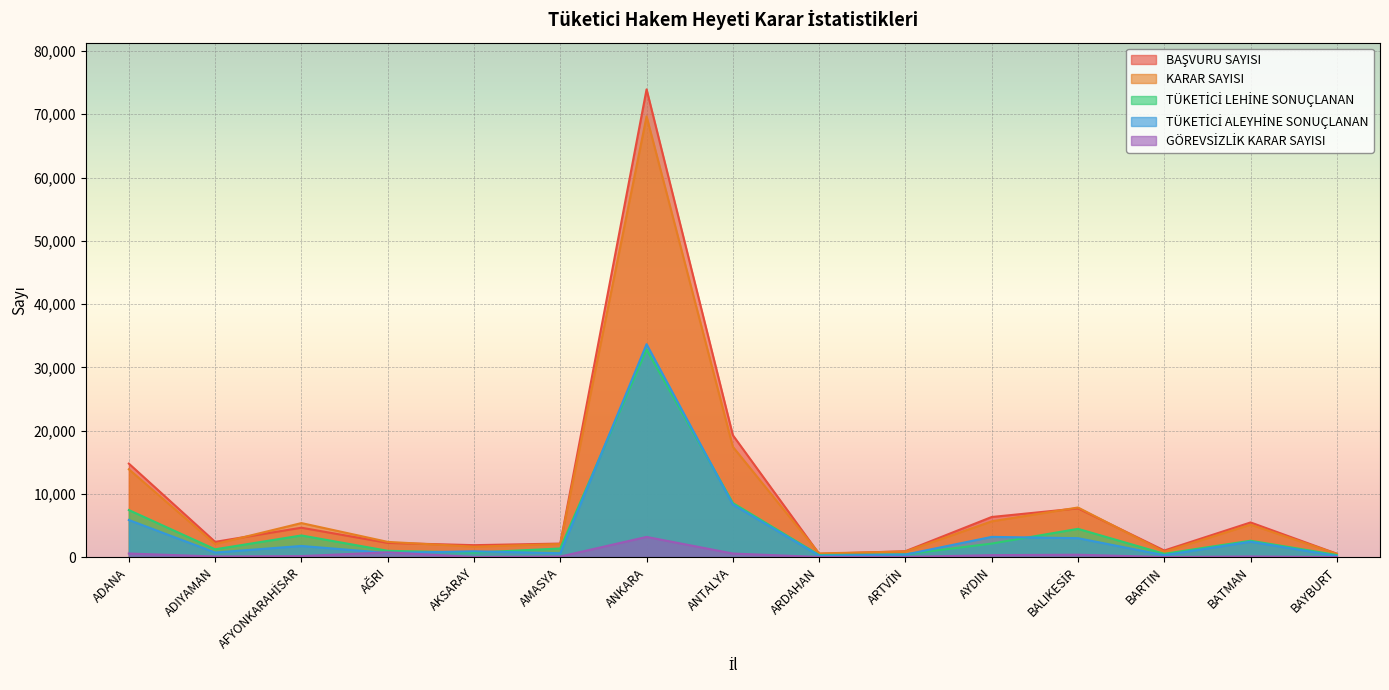

What is the minimum value shown in the chart?

7